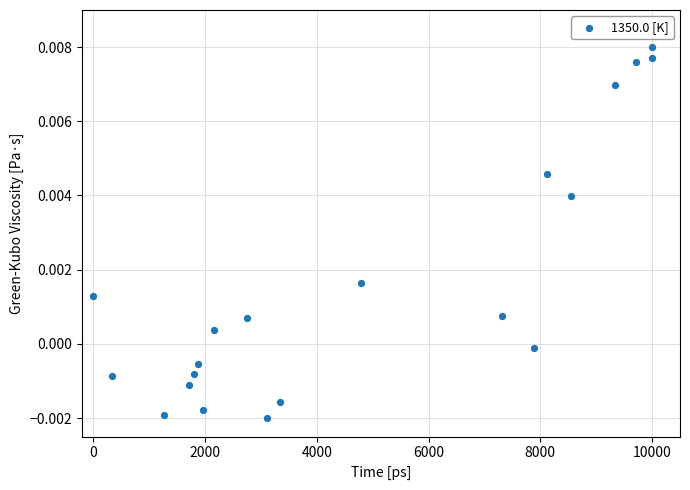

What is the range of X values (max minus min)?

10000.0